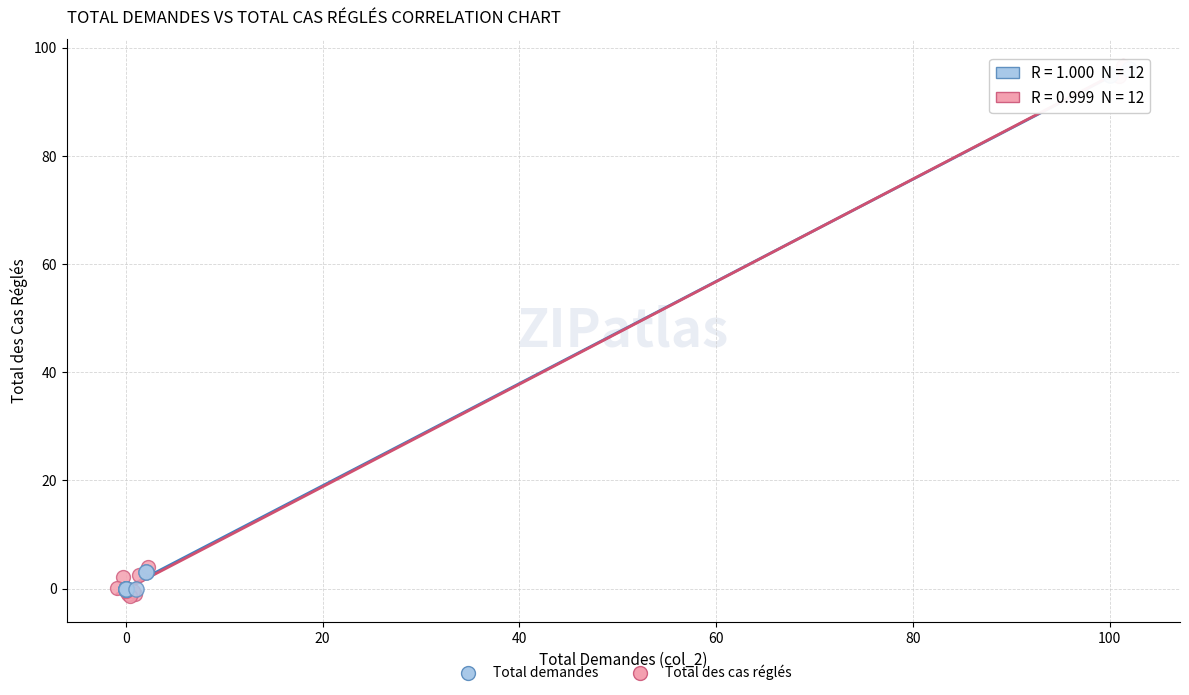

What are all the series names shown in the legend?

Total demandes, Total des cas réglés